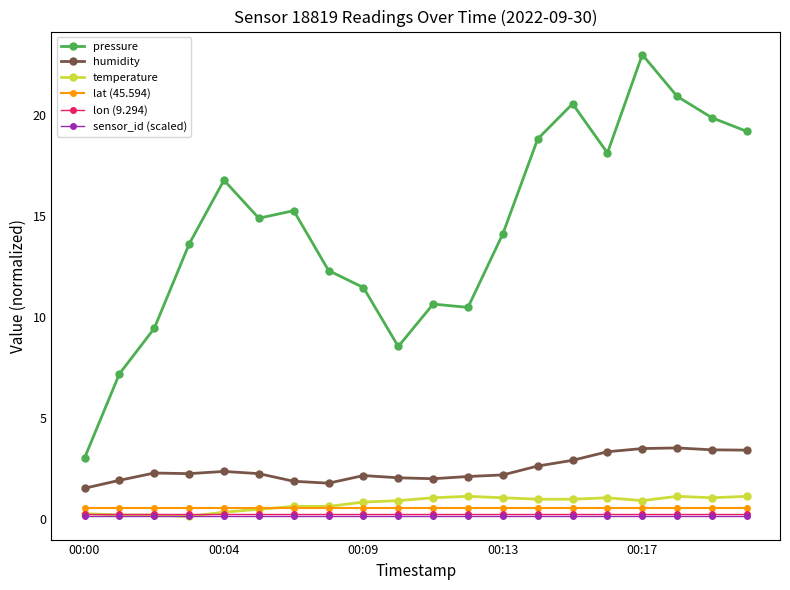

Is this an area chart (filled region under the line)?

No